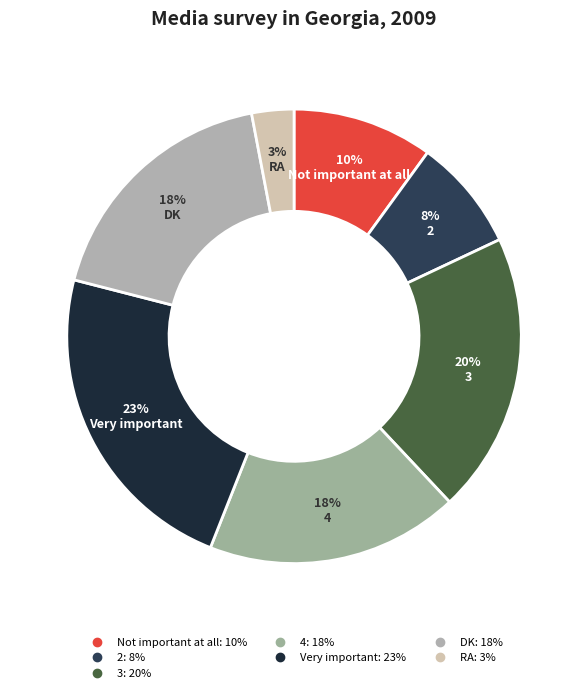

How many segments does this pie chart have?

7